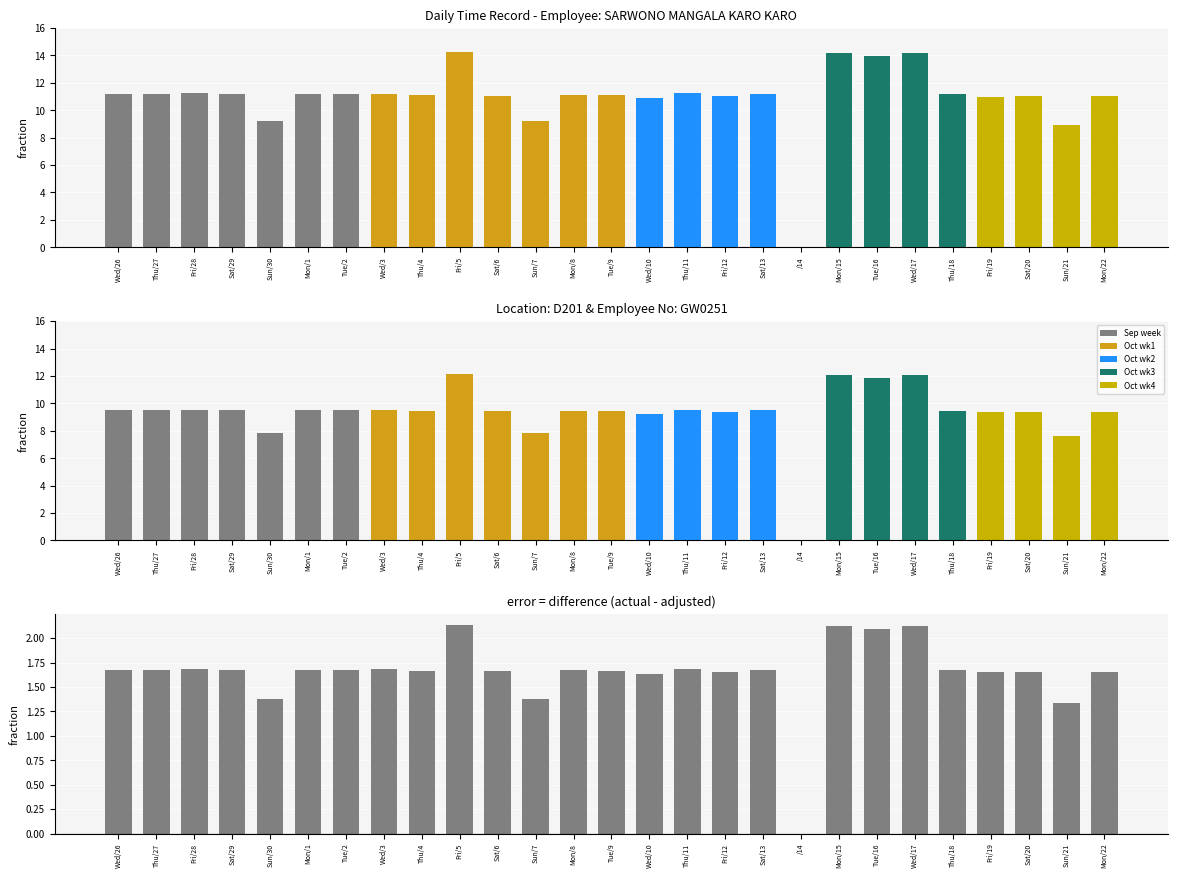

What is the maximum value for Low (adj)?

12.1